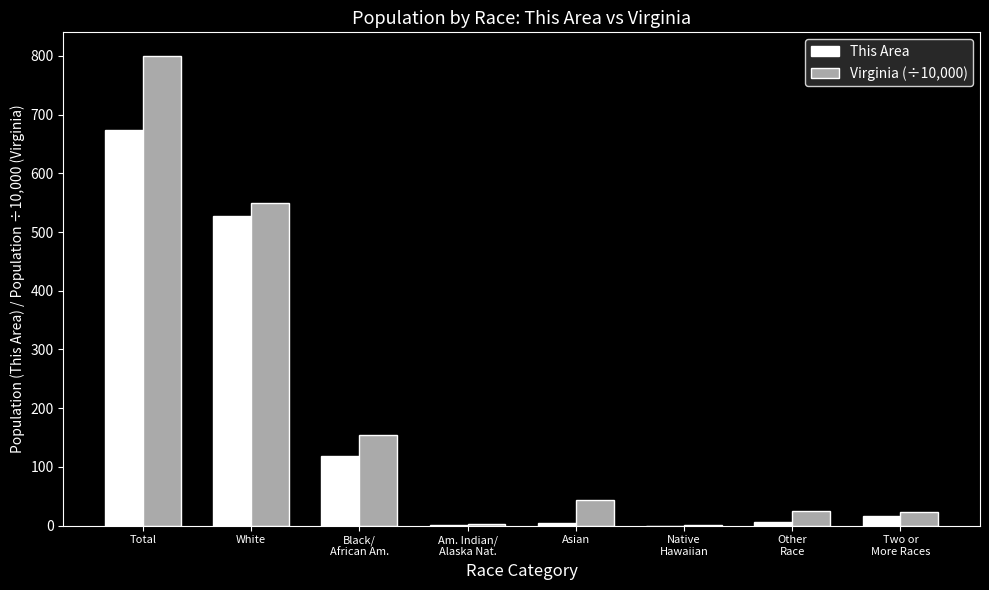

What is the sum of all This Area values?

1346.0